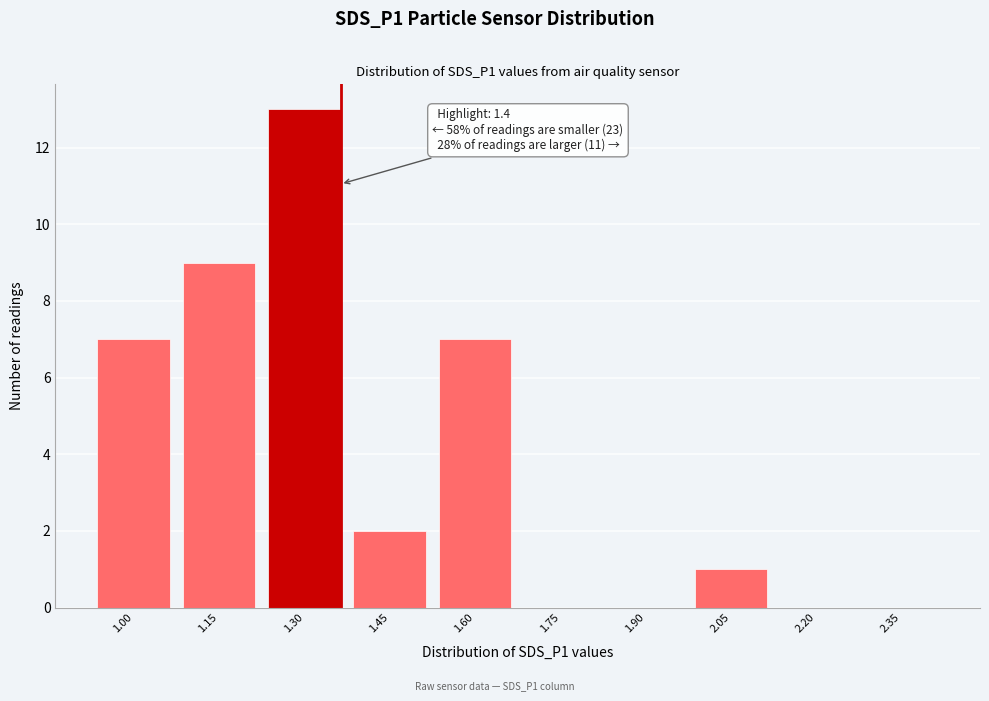

Reading right to left, what are all the values shown in this chart?

2.35=0	2.20=0	2.05=1	1.90=0	1.75=0	1.60=7	1.45=2	1.30=13	1.15=9	1.00=7